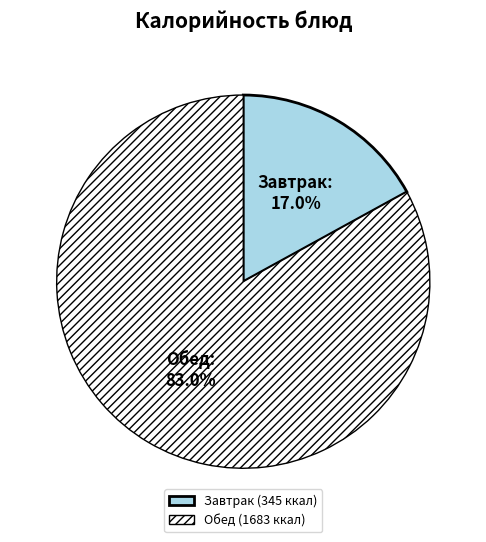

Which has a higher value, Завтрак (345 ккал) or Обед (1683 ккал)?

Обед (1683 ккал)